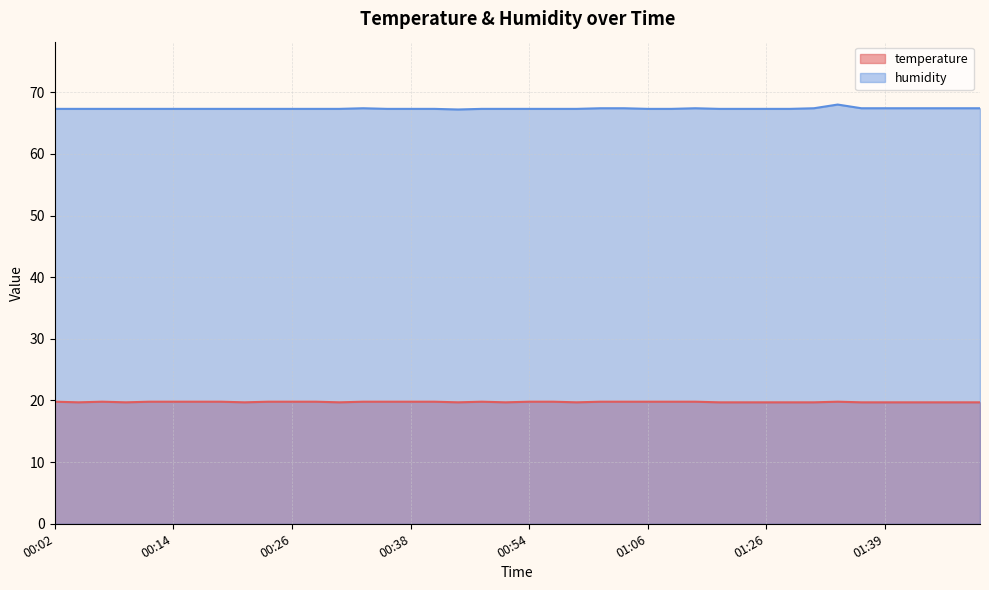

Which has a higher value, 00:36 or 00:41?

00:36